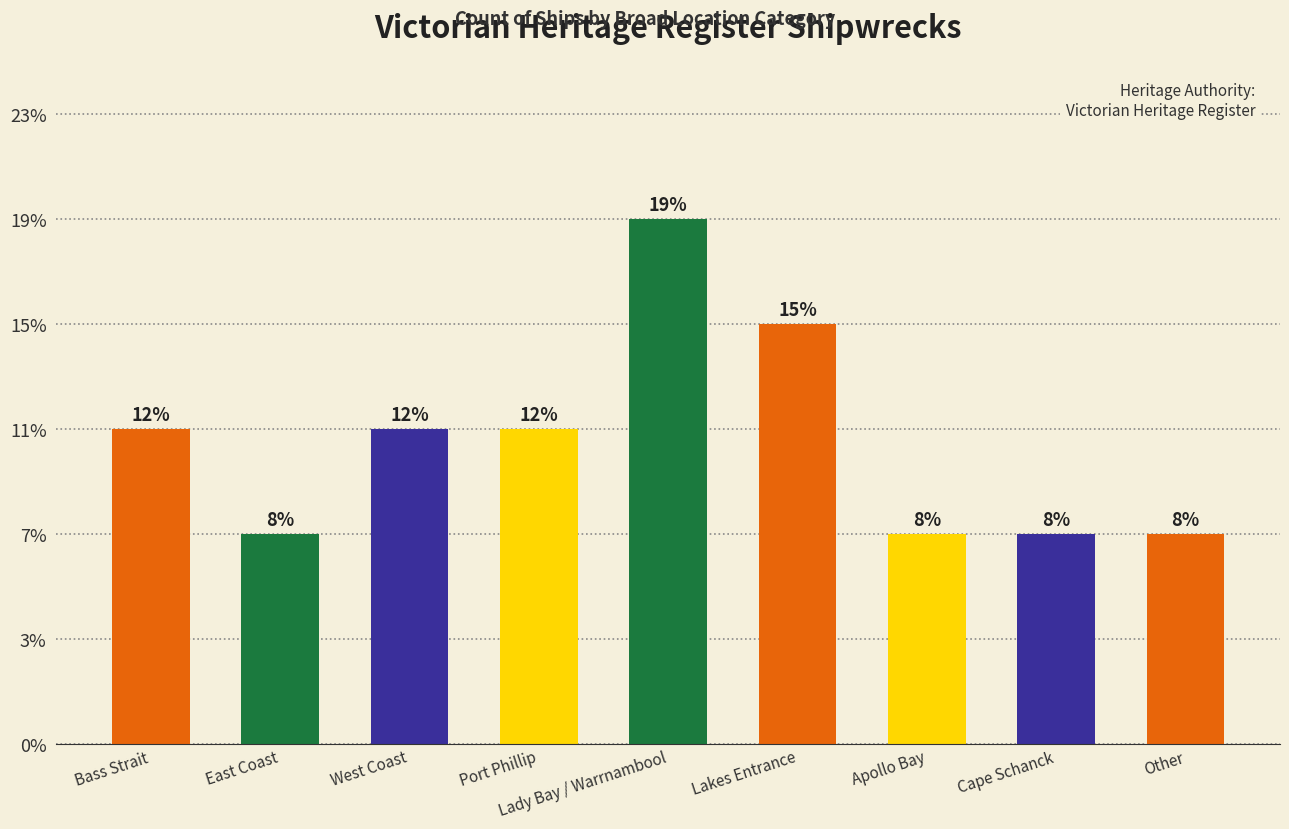

What is the label of the 2nd bar from the left?

East Coast